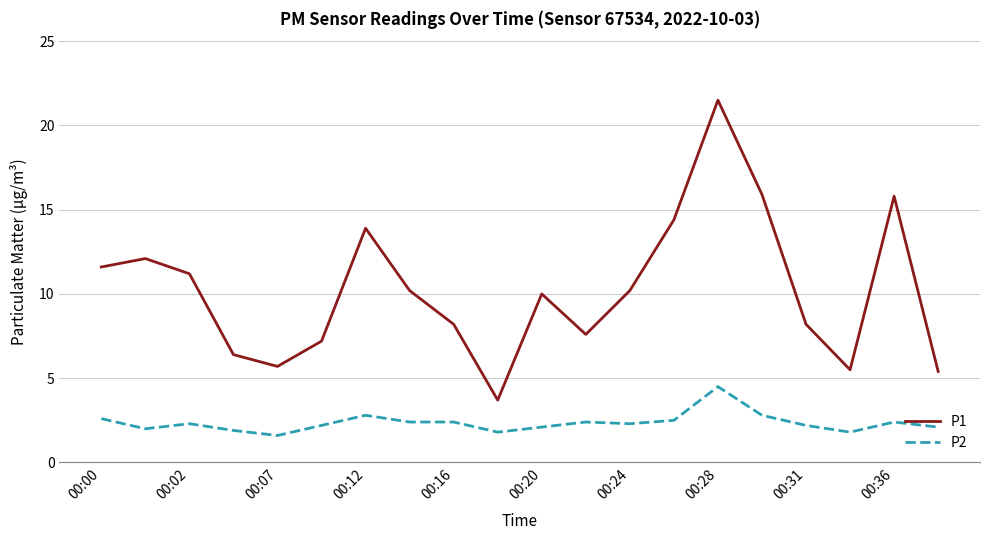

True or false: P2 and P1 intersect in this chart.

False